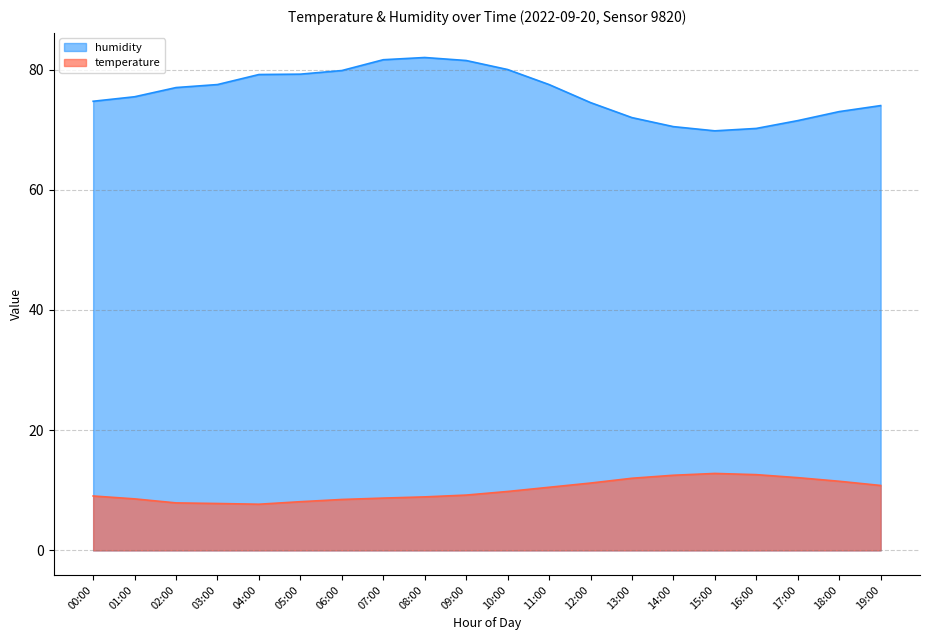

True or false: temperature and humidity intersect in this chart.

False